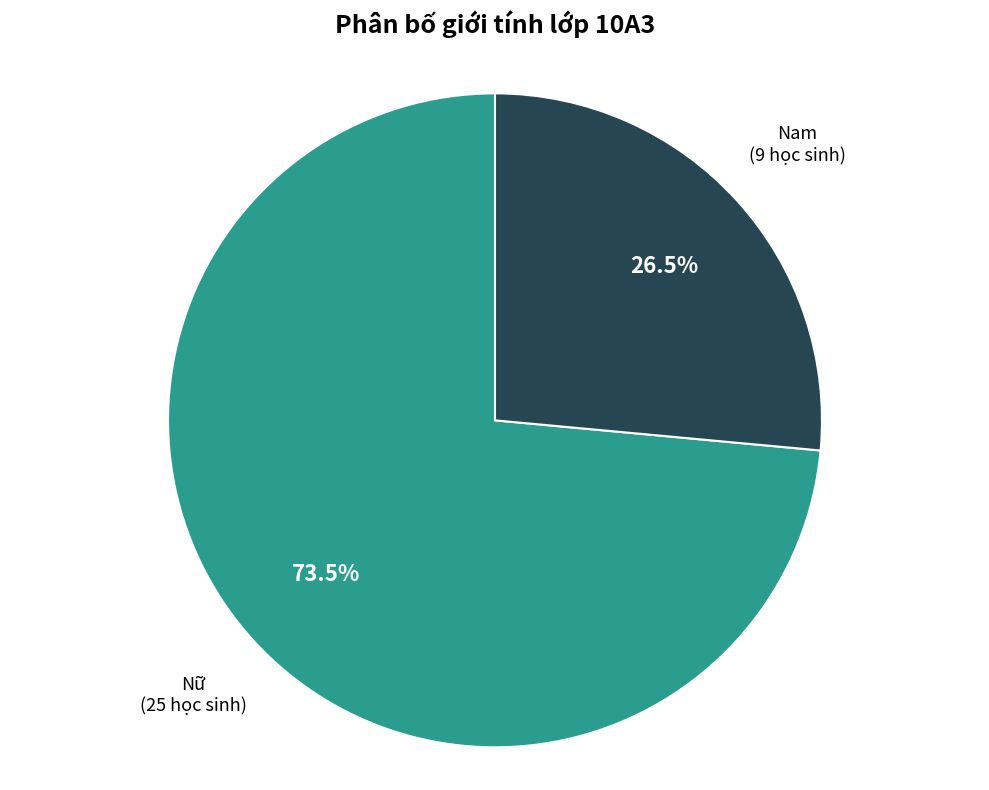

Rank the categories by value from highest to lowest.

Nữ, Nam